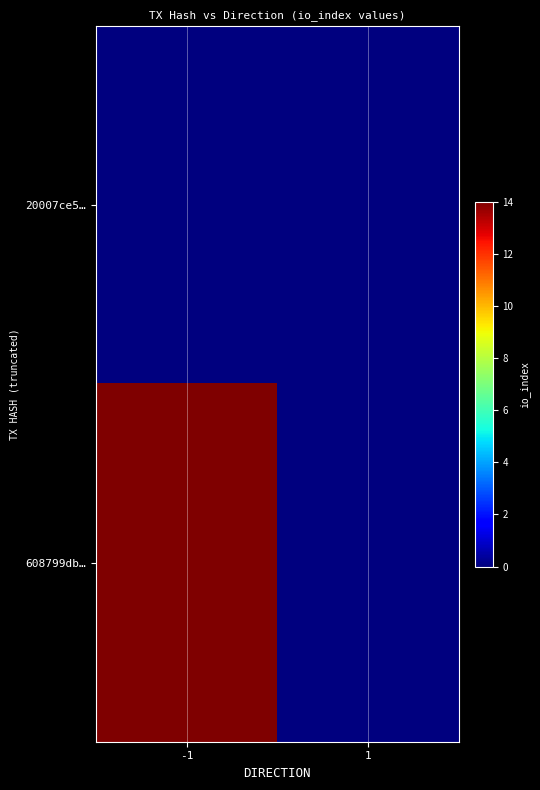

Reading left to right, transcribe all the data shown in this chart.

20007ce5…: -1=0	1=0
608799db…: -1=14	1=0